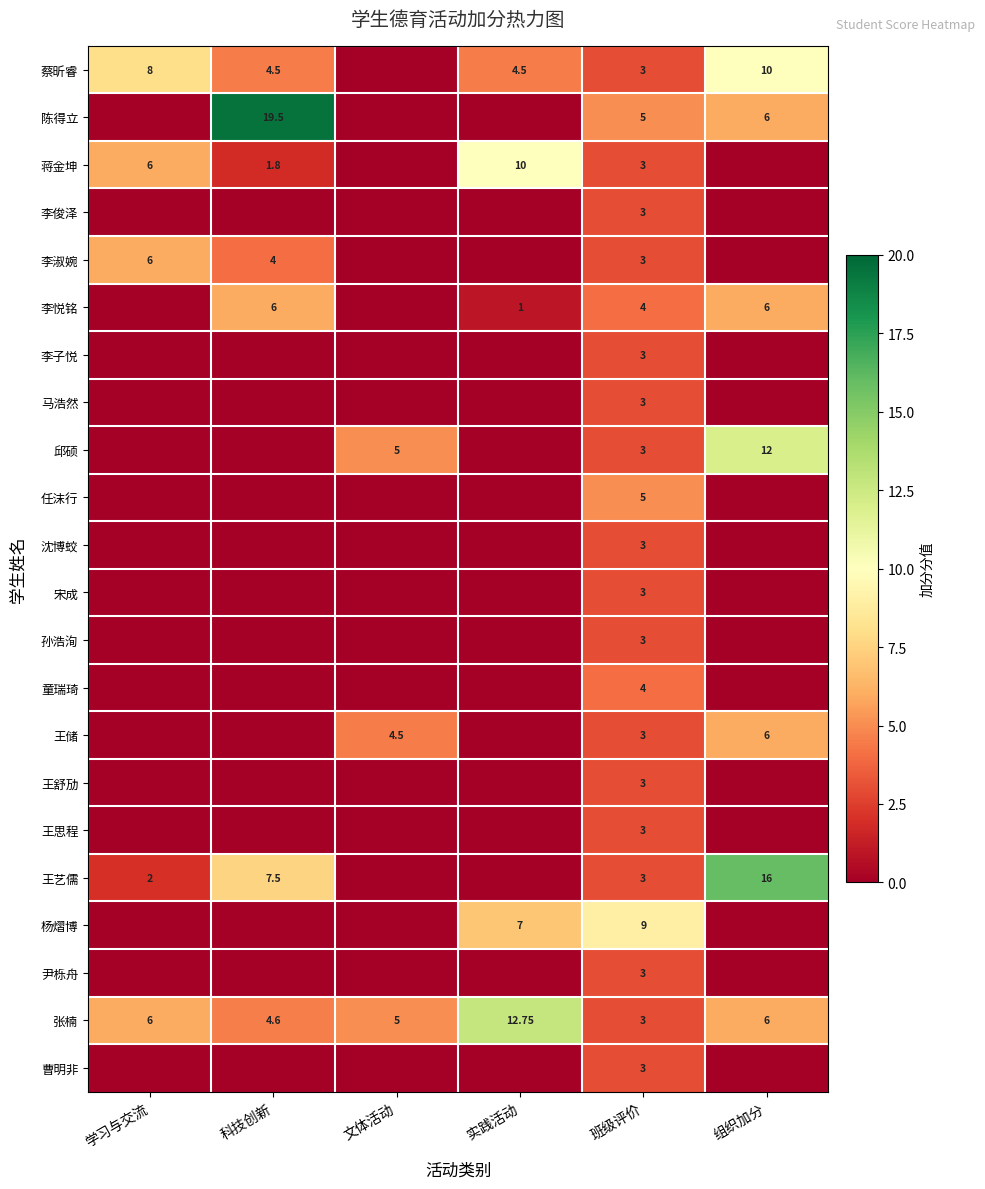

At which category is the sum across all series the highest?

班级评价